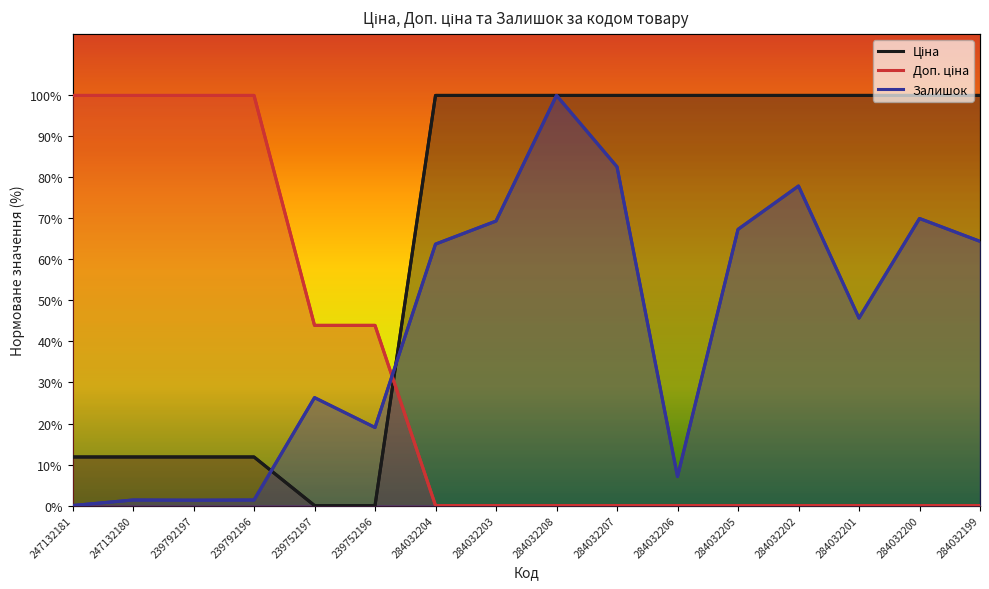

What is the approximate value of Доп. ціна at 247132180?

100.0